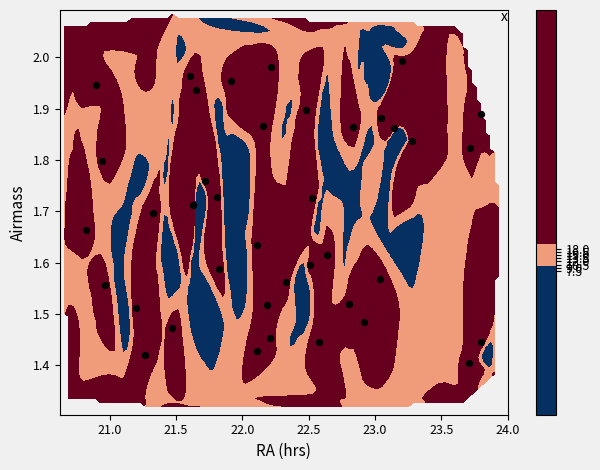

What is the difference between the maximum and minimum values?

0.6